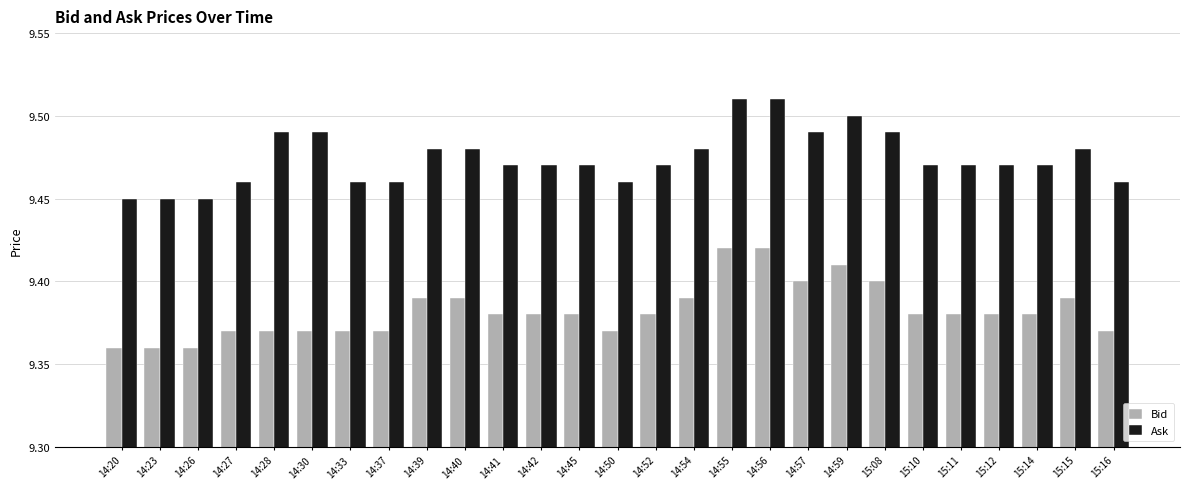

Count the Bid values in the range 9 to 10.

27